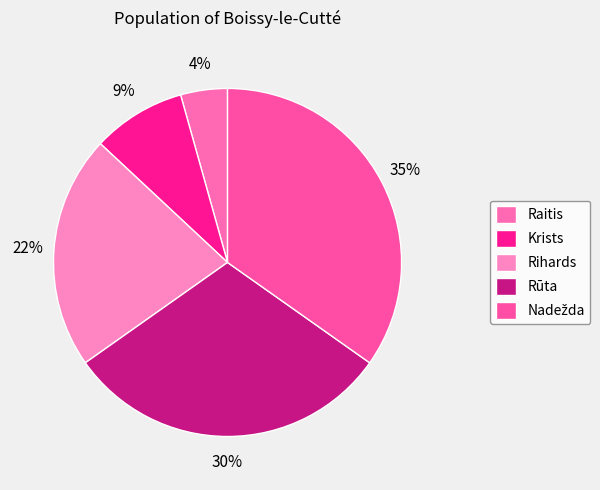

To the nearest percent, what is the average slice percentage?

20%